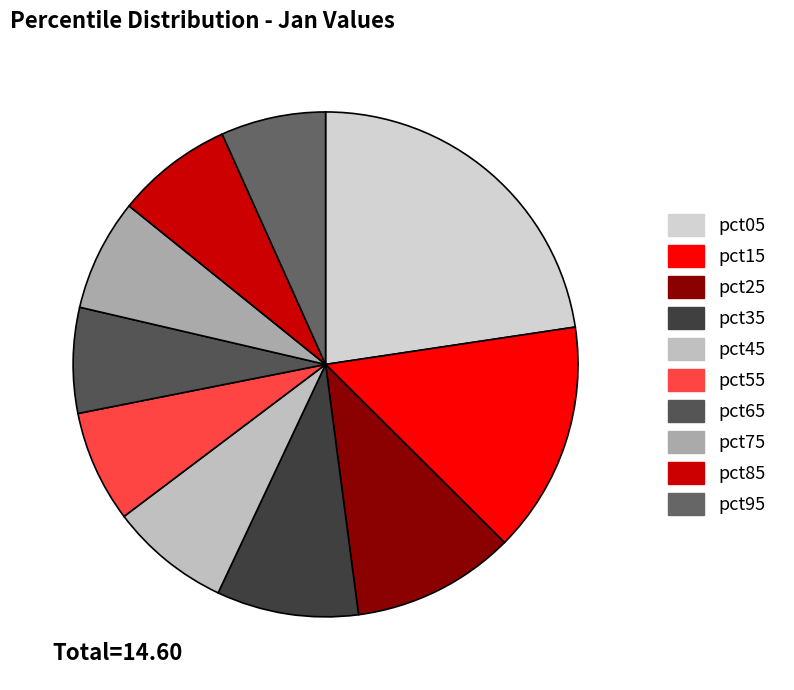

What is the total percentage of pct05 and pct75?

29.8%